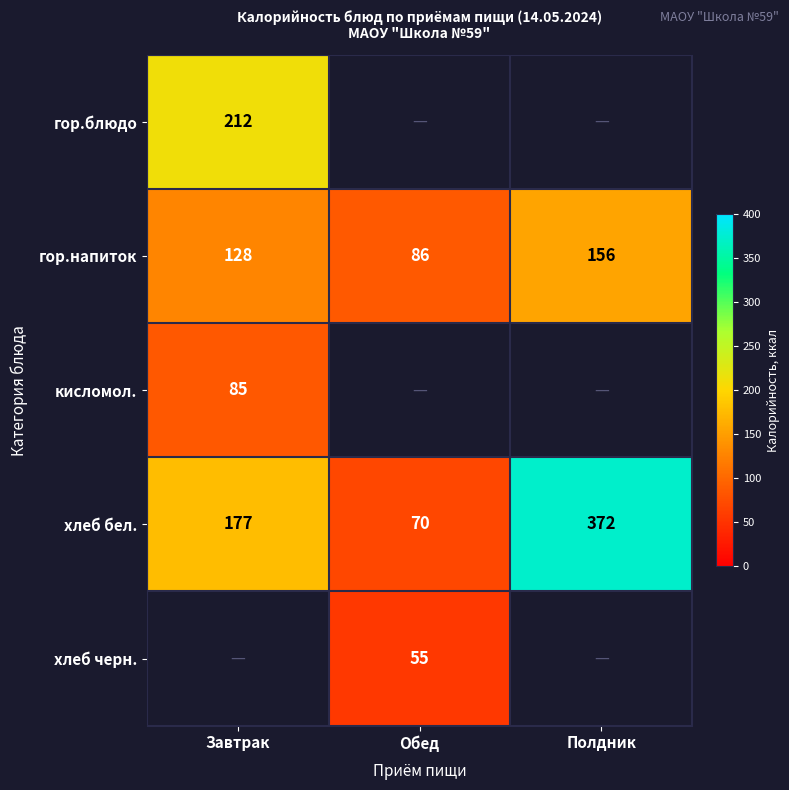

The хлеб бел. series shows 70 at Обед. True or false?

True